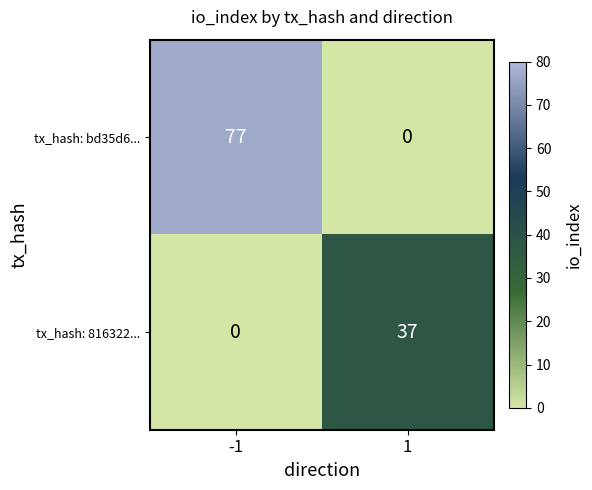

Is it true that tx_hash: 816322... equals 0 at -1?

True